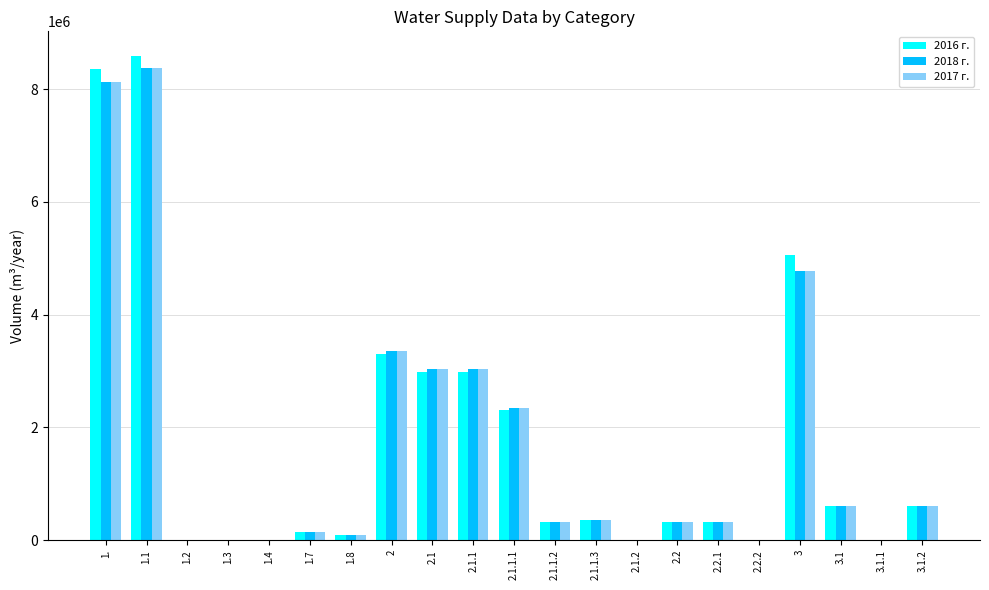

The value of 2016 г. at 1.4 is 0.0. True or false?

True